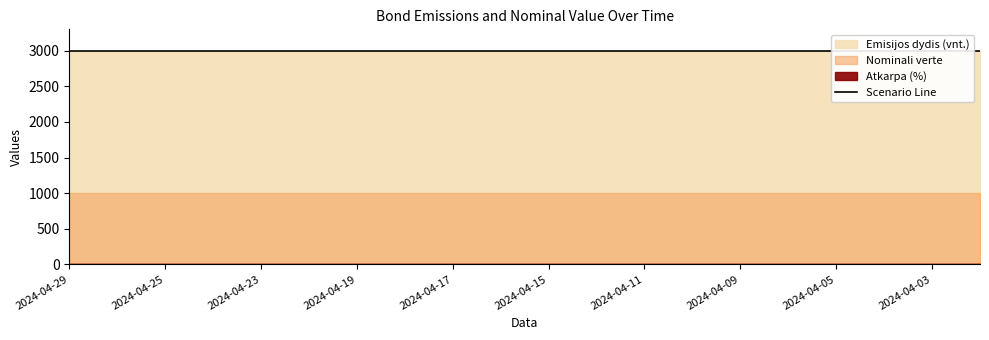

At which category is the sum across all series the highest?

2024-04-29